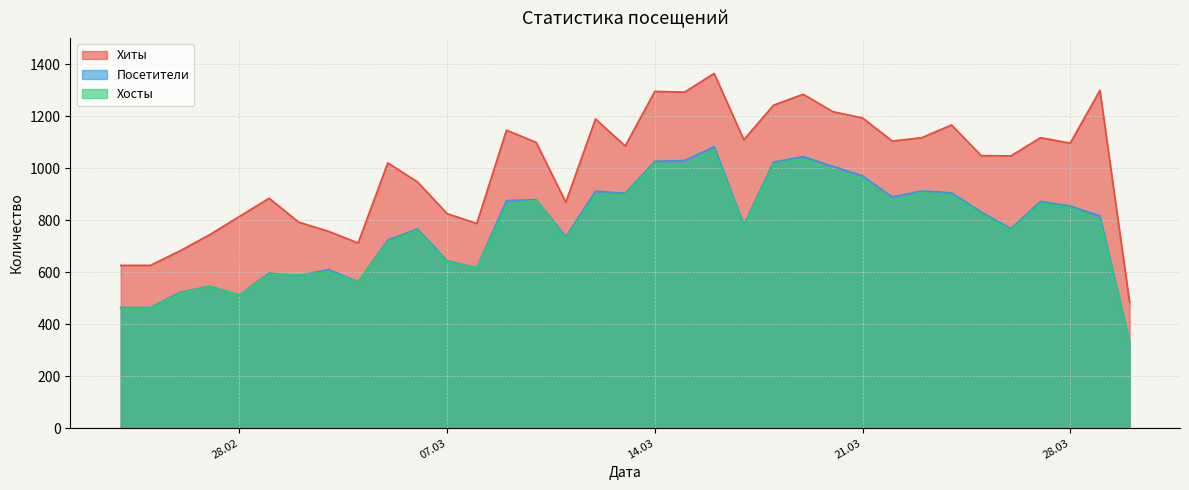

True or false: Хиты and Посетители cross at least once.

False